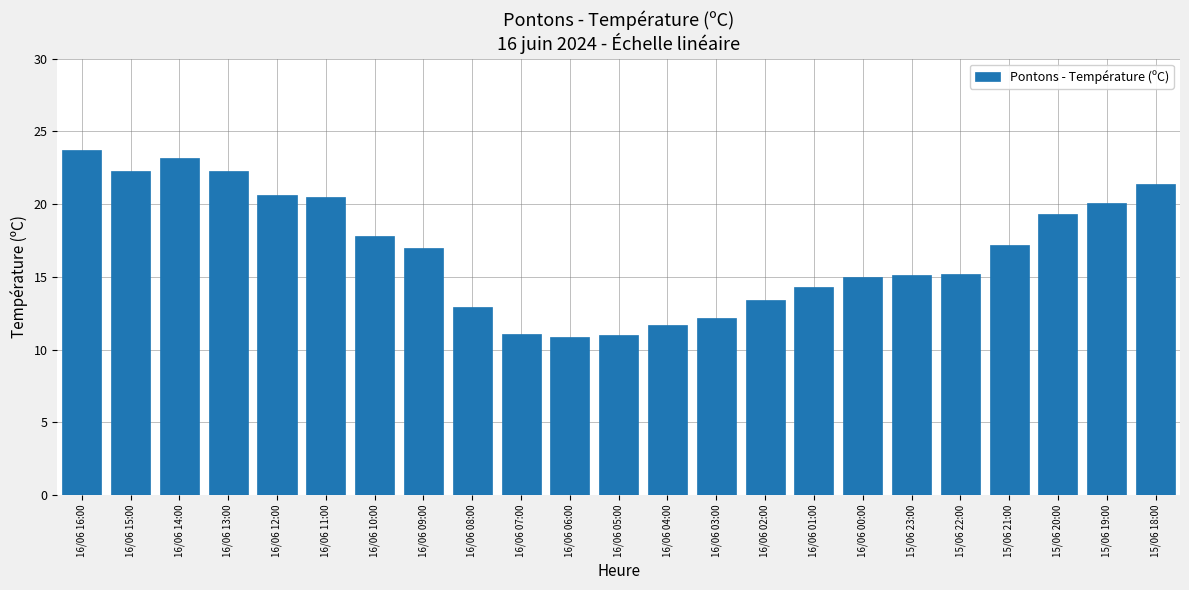

Are the bars horizontal?

No